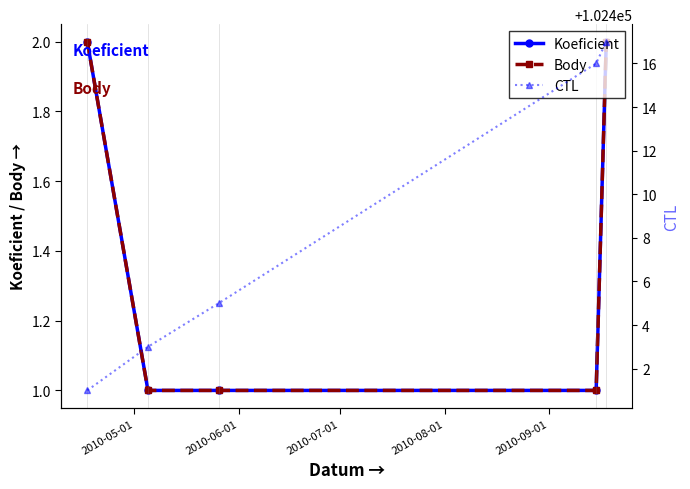

True or false: Body and CTL cross at least once.

False